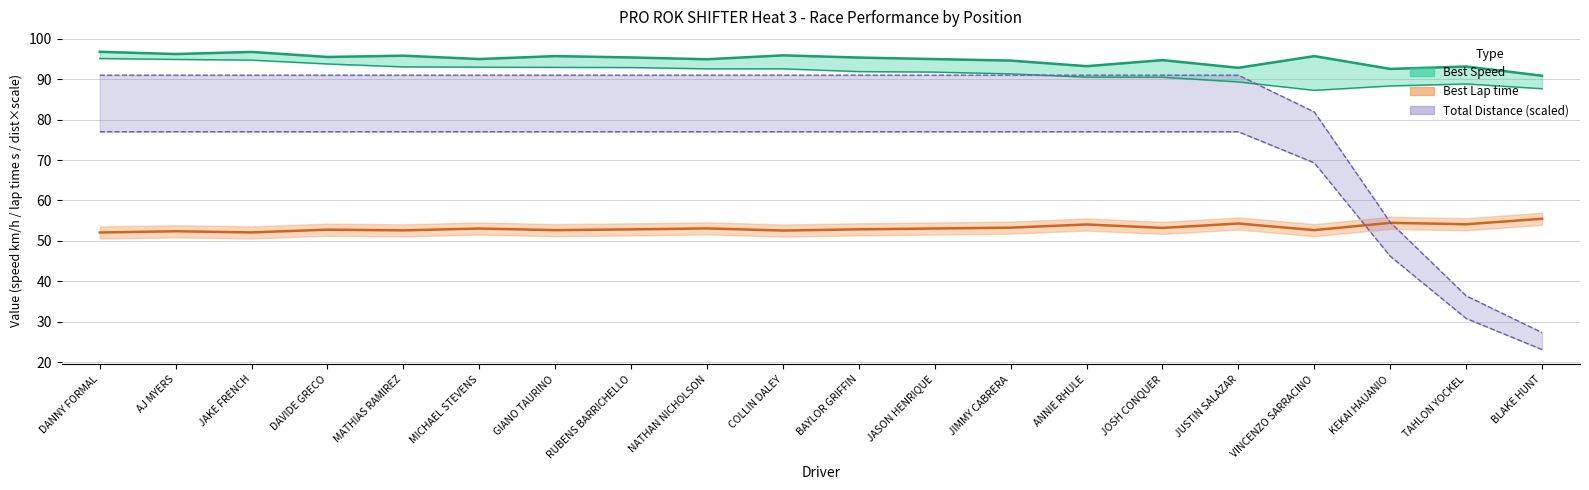

True or false: Average Speed has a value of 95.1 at DANNY FORMAL.

True